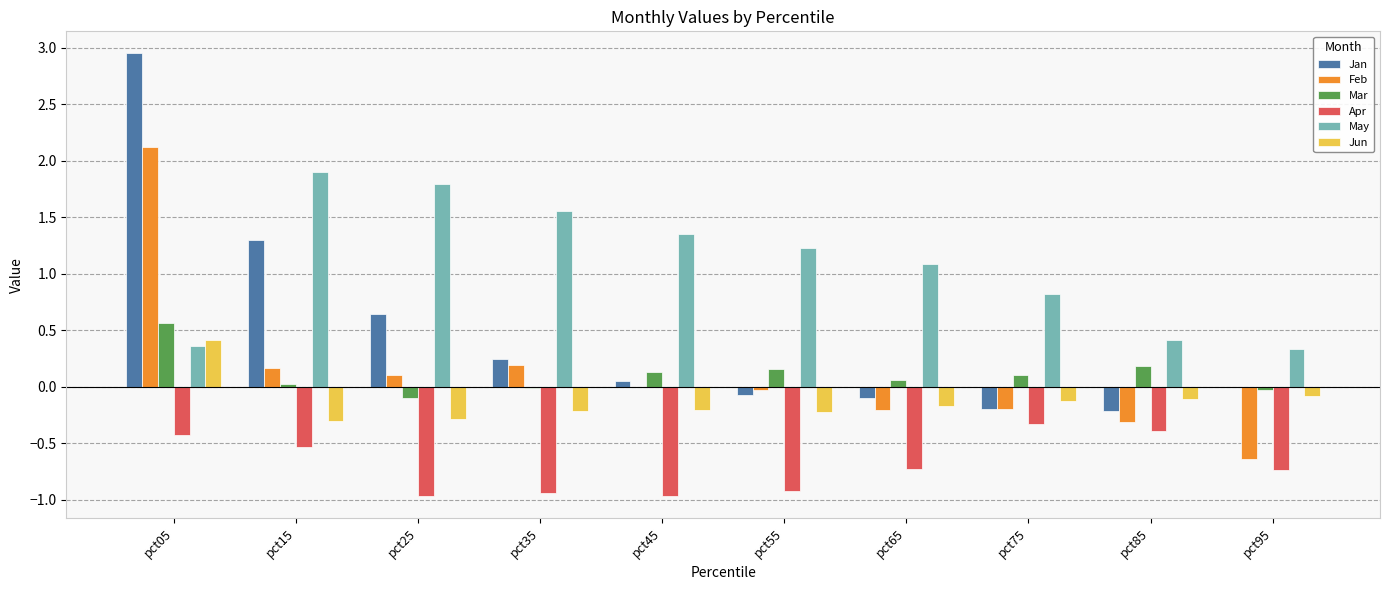

Is it true that Mar equals 0.1 at pct75?

True